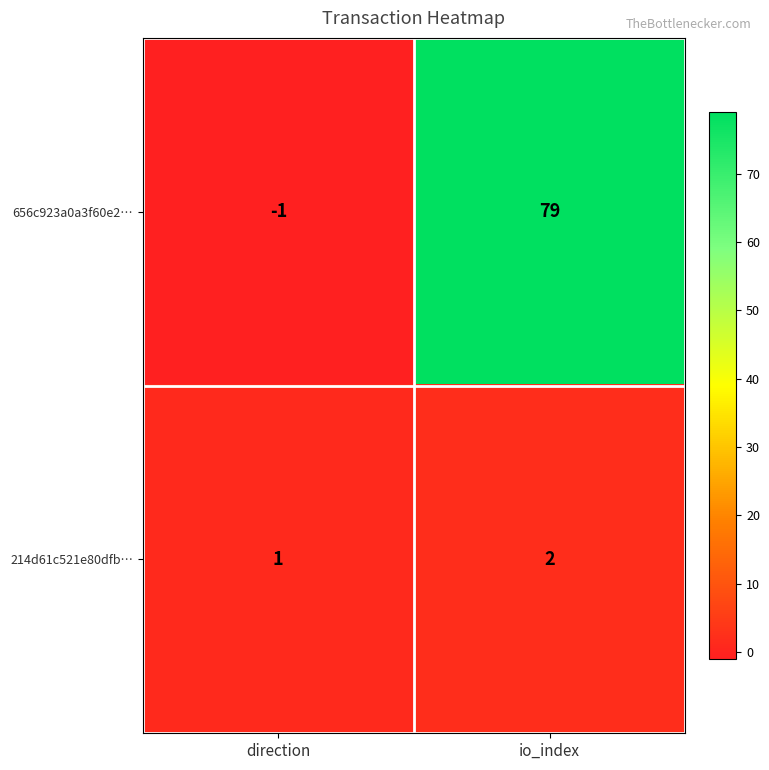

What is the average value of the 656c923a0a3f60e2… series?

39